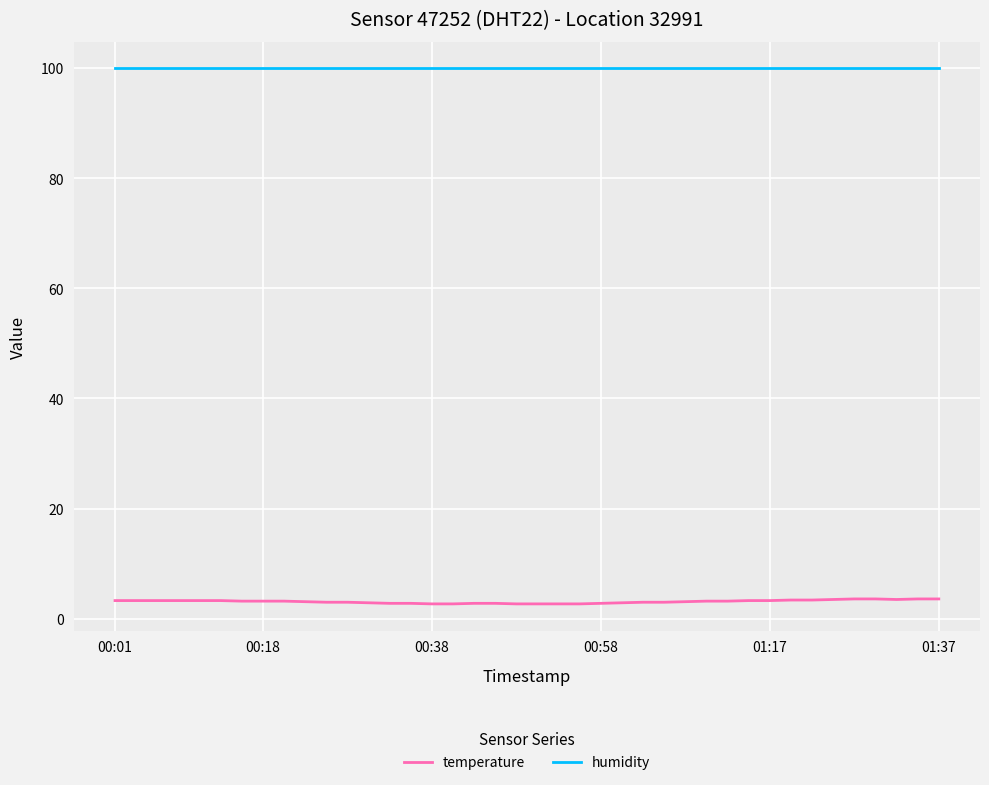

True or false: temperature and humidity cross at least once.

False